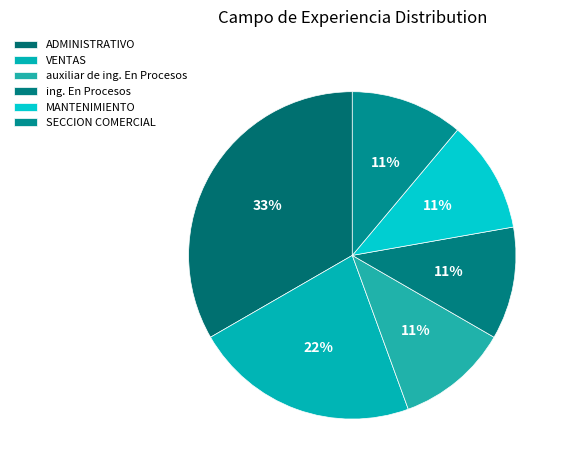

How many segments does this pie chart have?

6